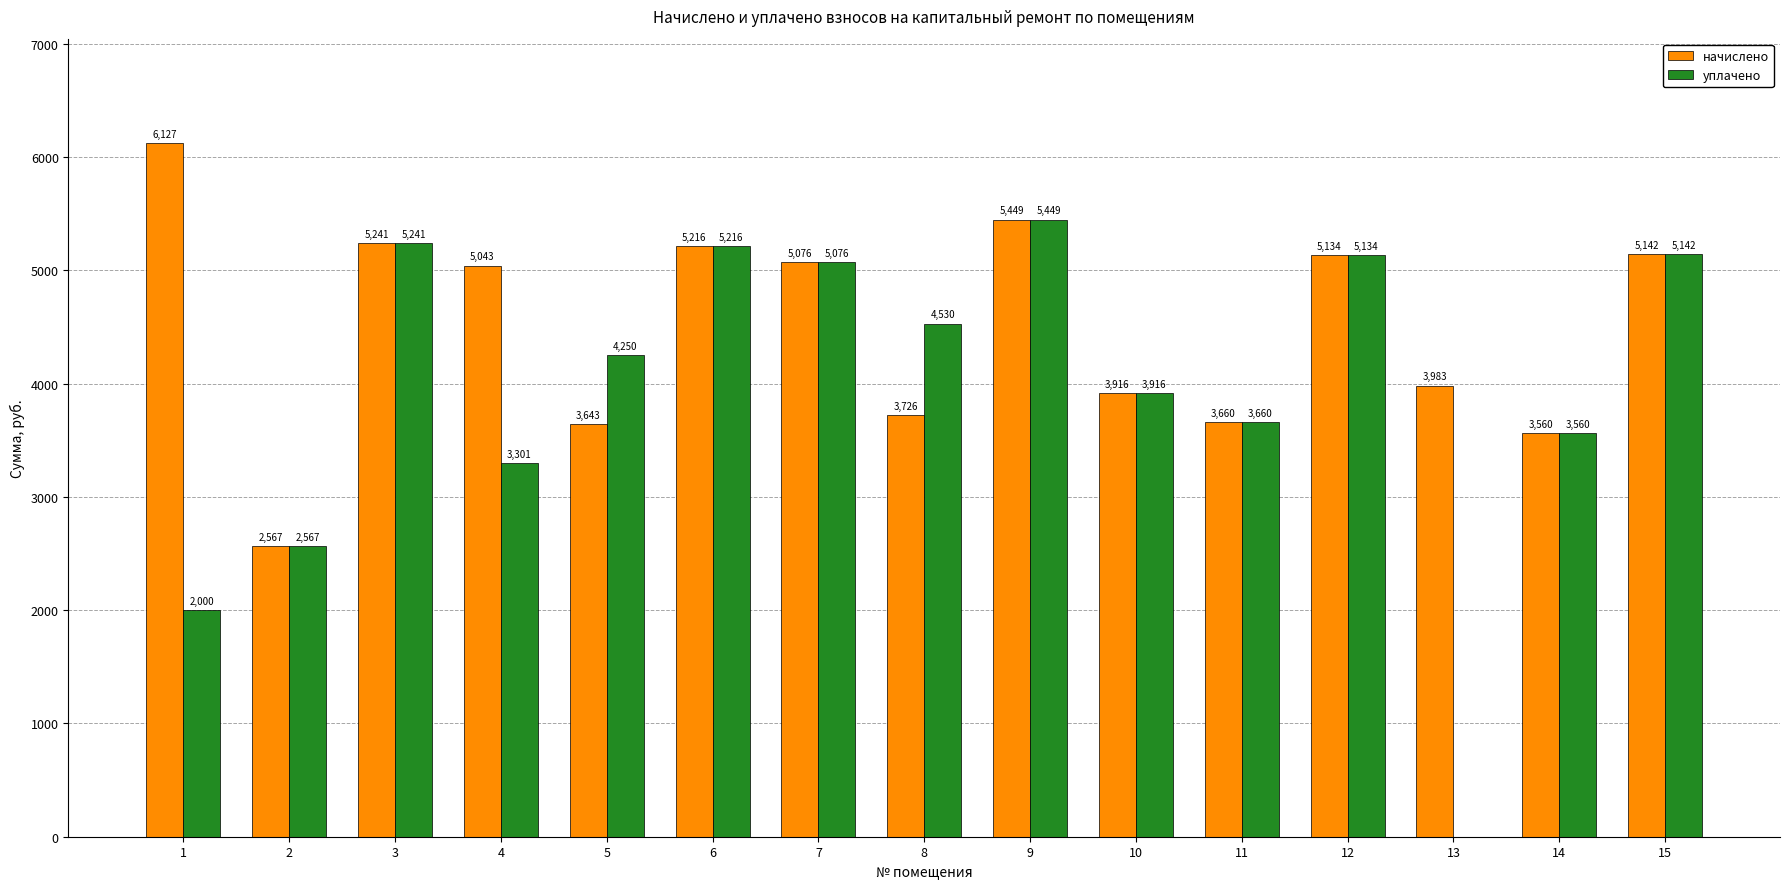

What is the sum of the уплачено values at 14 and 9?

9009.3